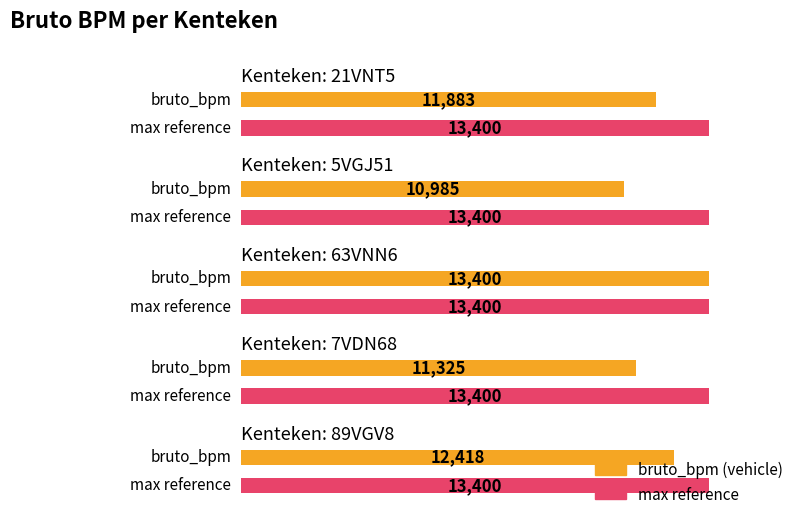

What is the label of the 3rd bar from the left?

63VNN6